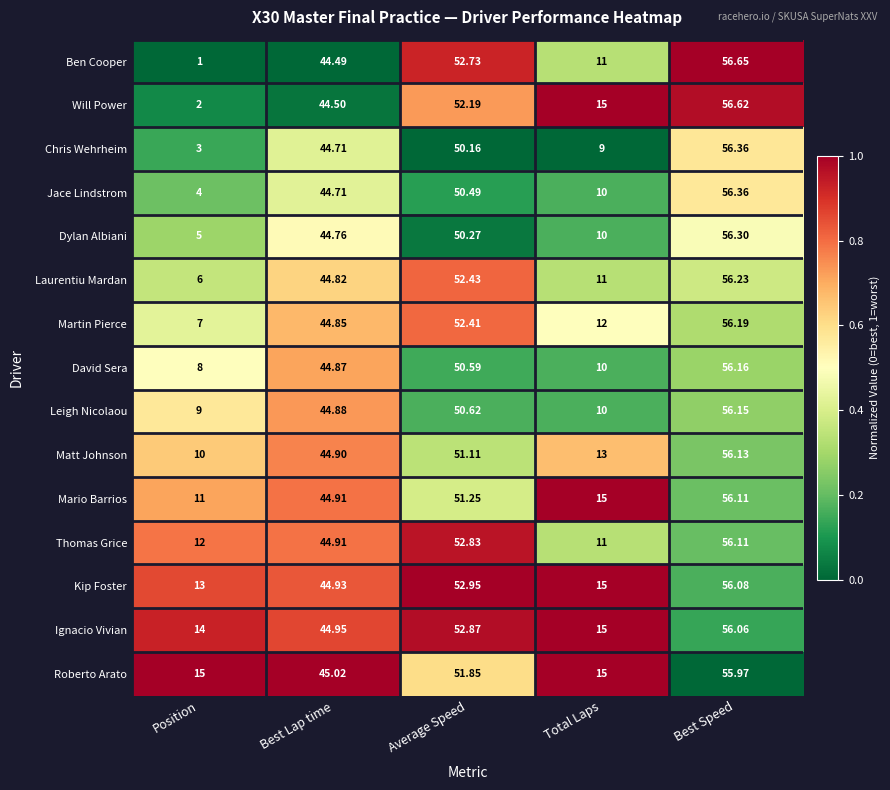

At which category is the sum across all series the highest?

Best Speed